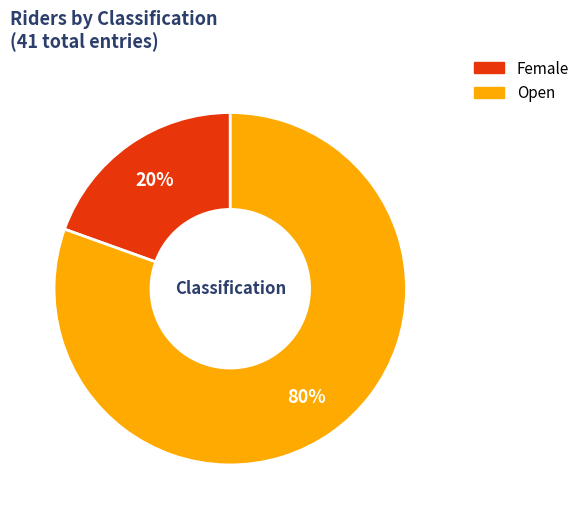

Between Open and Female, which is larger?

Open